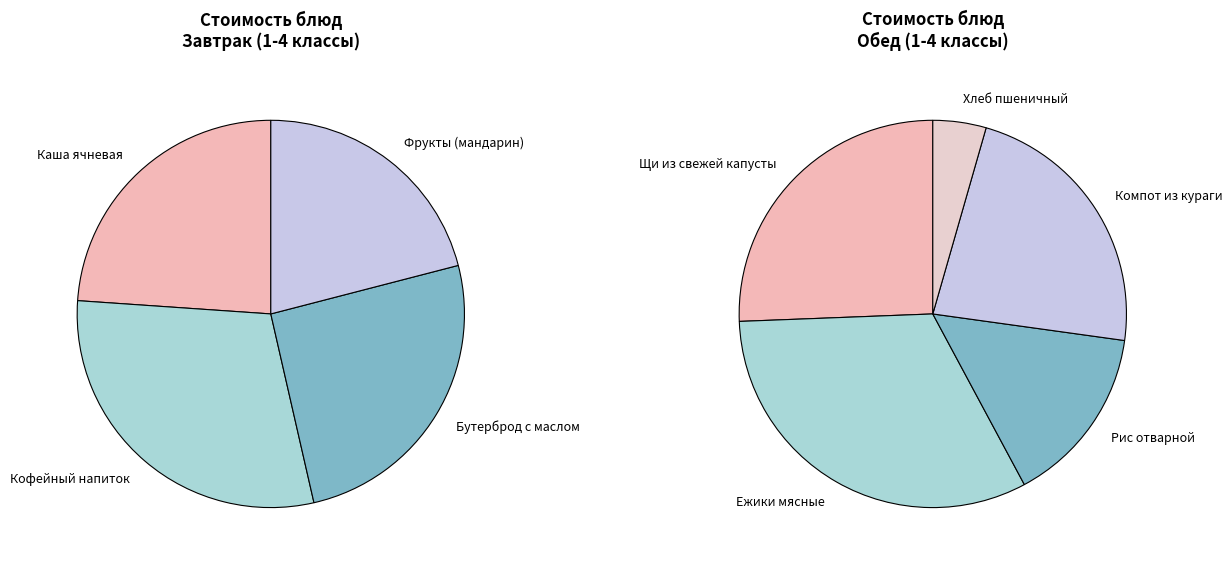

What is the ratio of the value at Щи из свежей капусты to the value at Хлеб пшеничный?

5.8